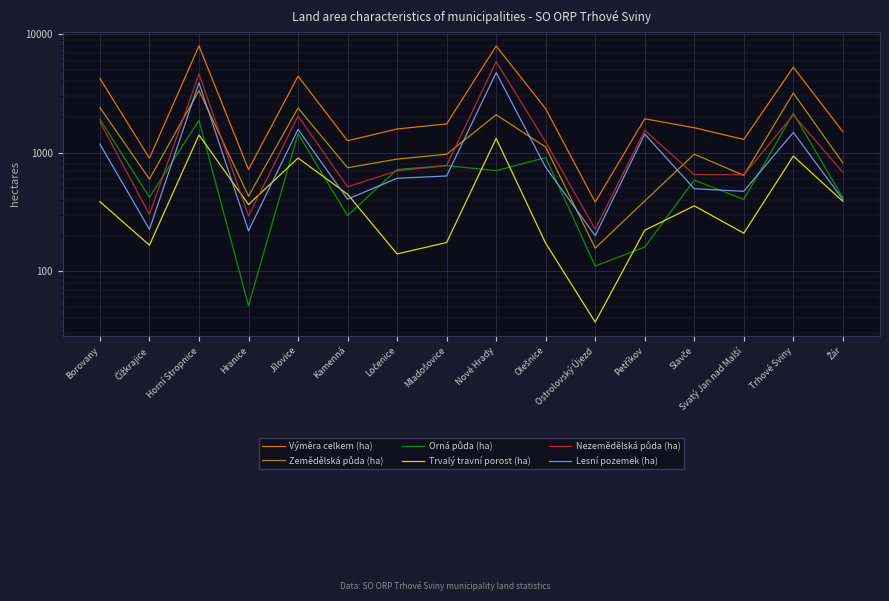

Where does the Orná půda (ha) series first go above 705?

Borovany